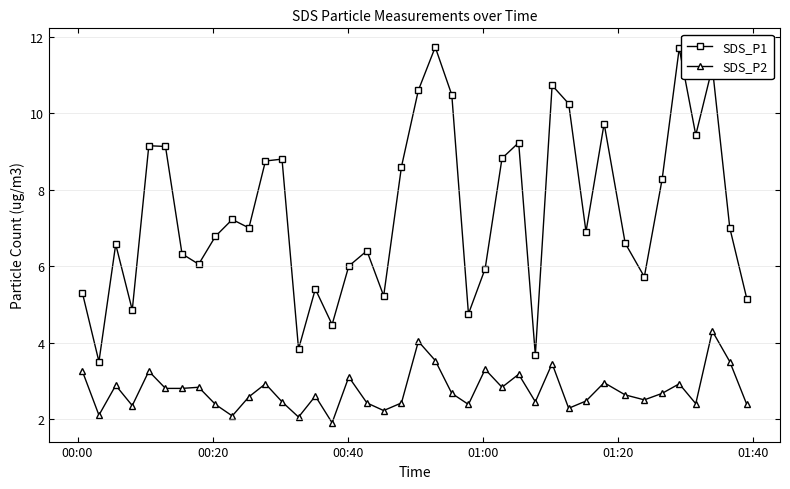

What is the minimum value for SDS_P1?

3.5